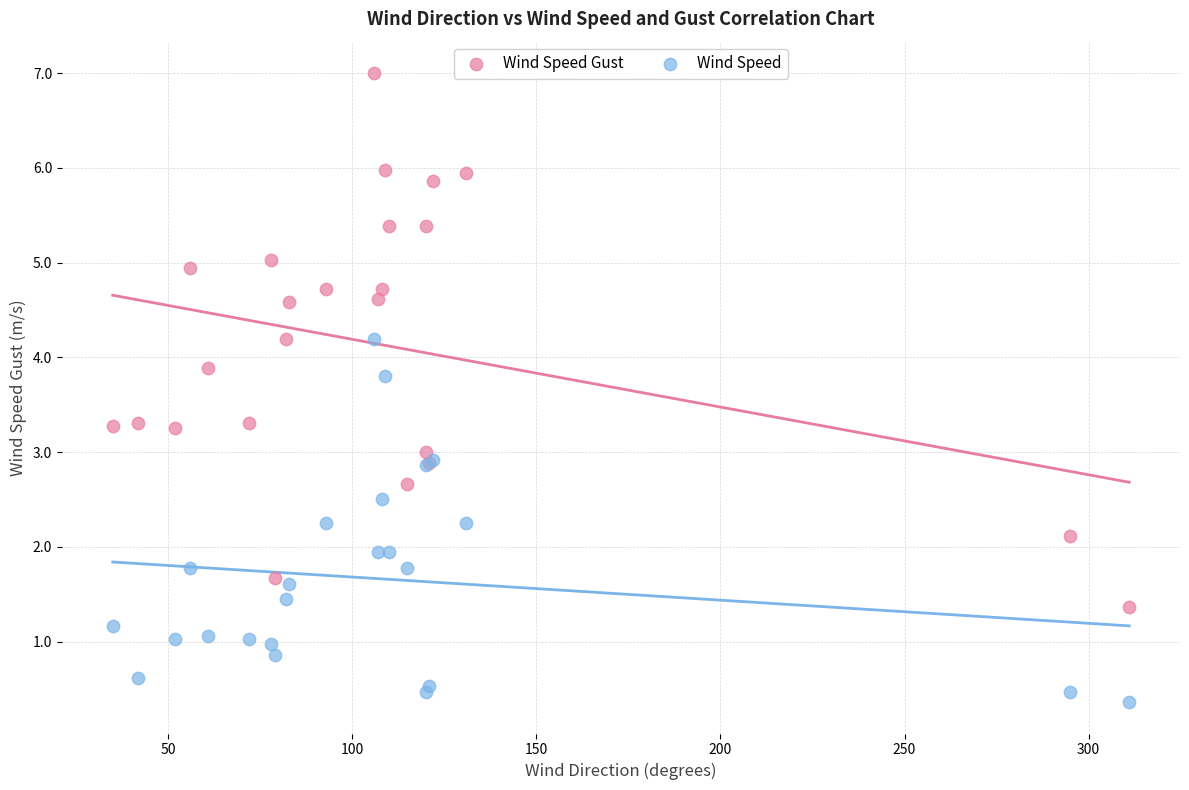

Which series contains the lowest Y value?

Wind Speed